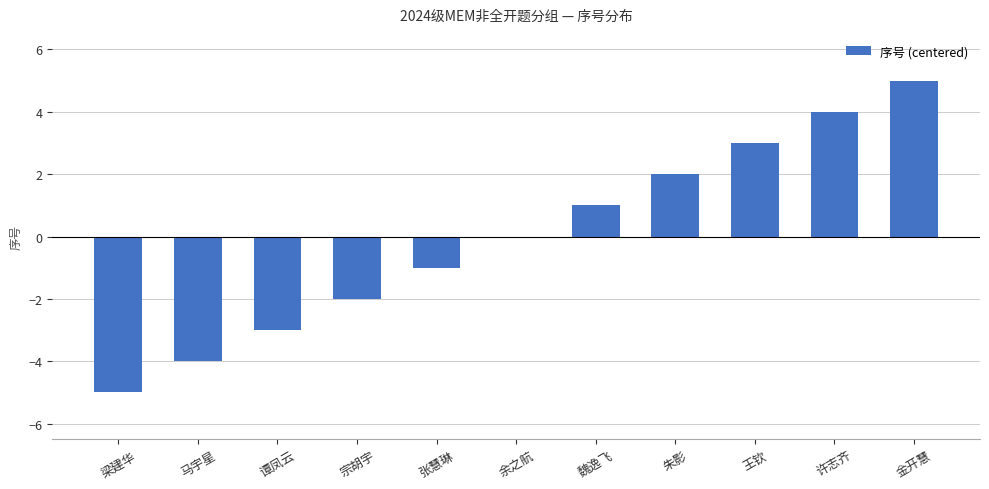

Is it true that the value at 马宇星 is -1?

False